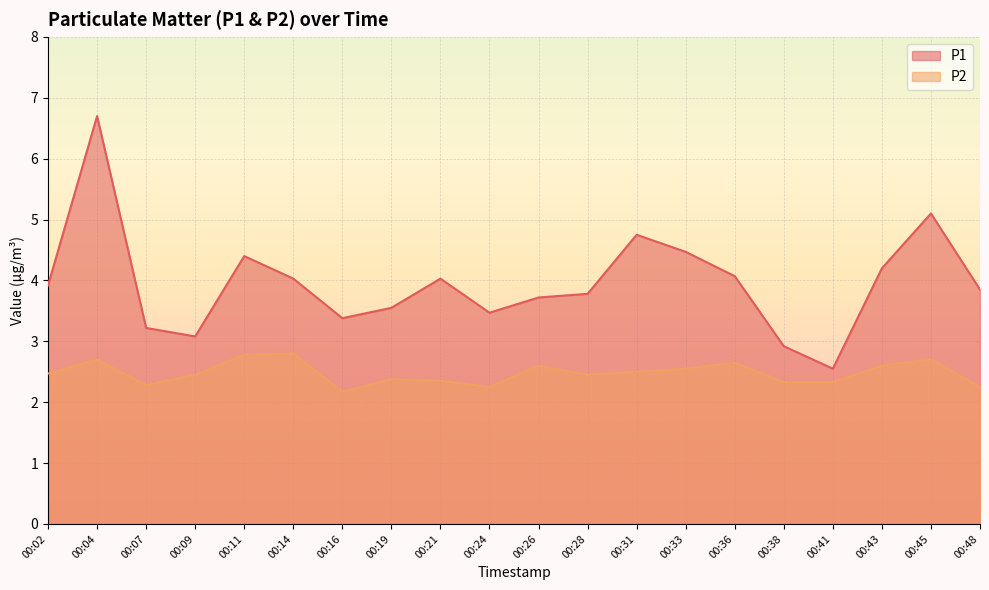

Count the number of categories in the chart.

20